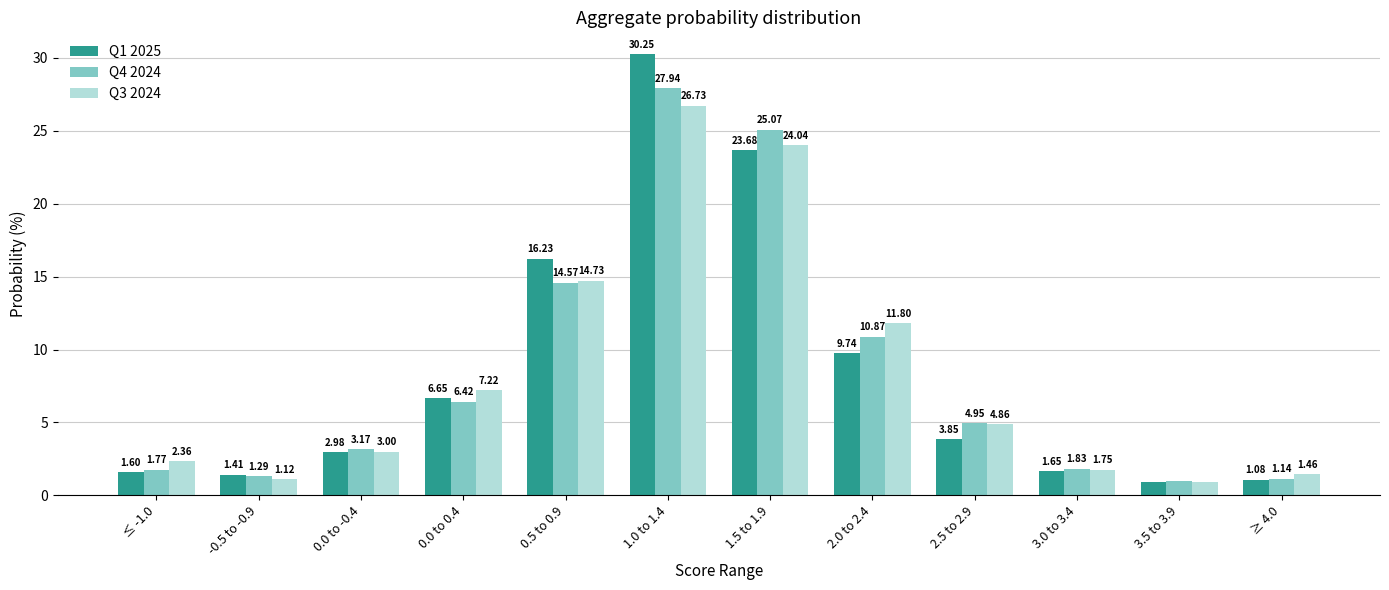

How many bars are there in total?

36